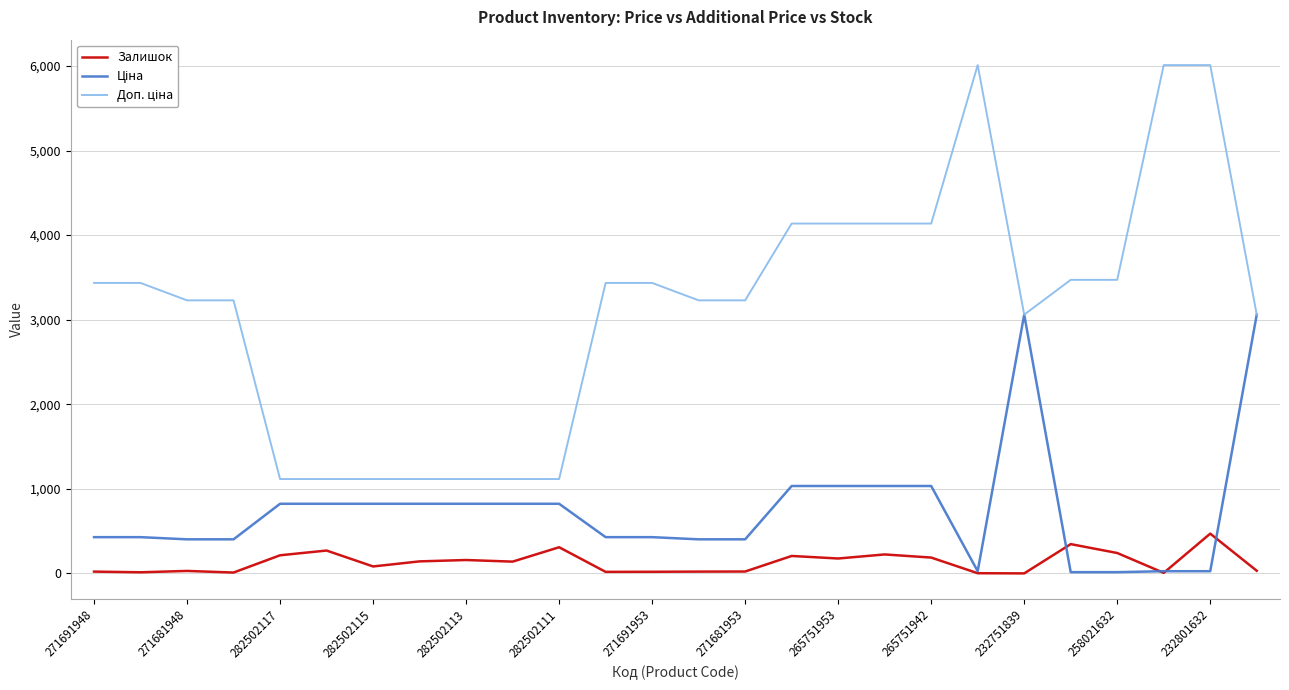

What is the maximum value for Залишок?

471.0